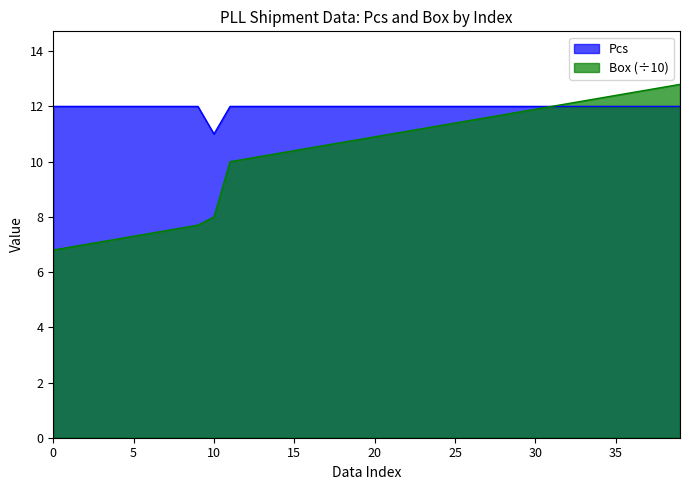

Which series has the largest total across all categories?

Pcs